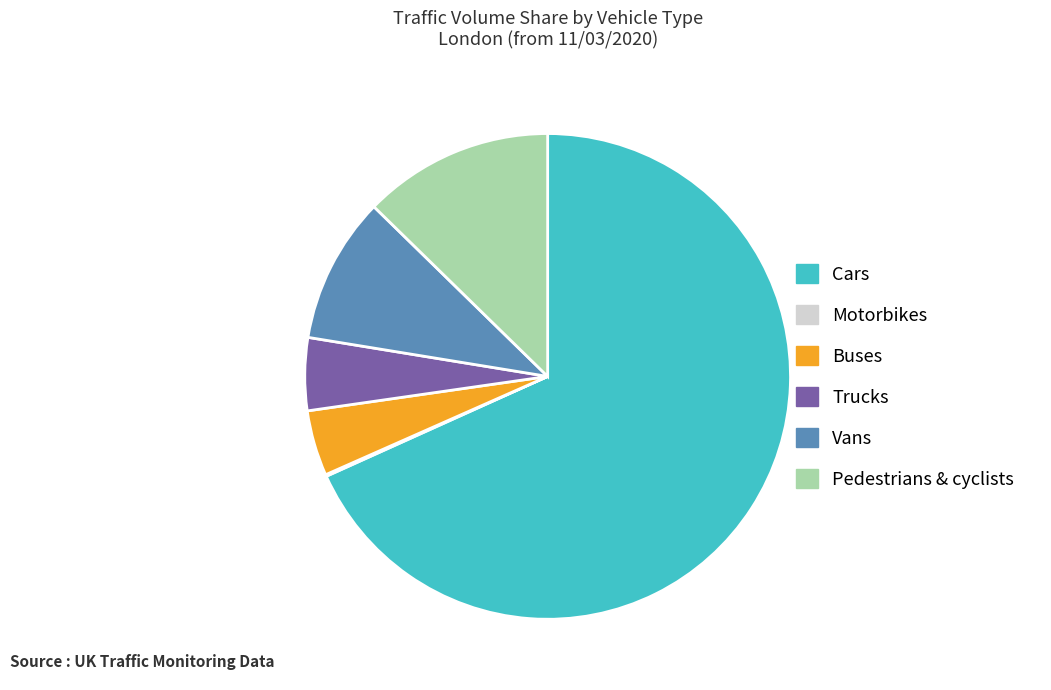

The Cars slice represents 68% of the pie. True or false?

True